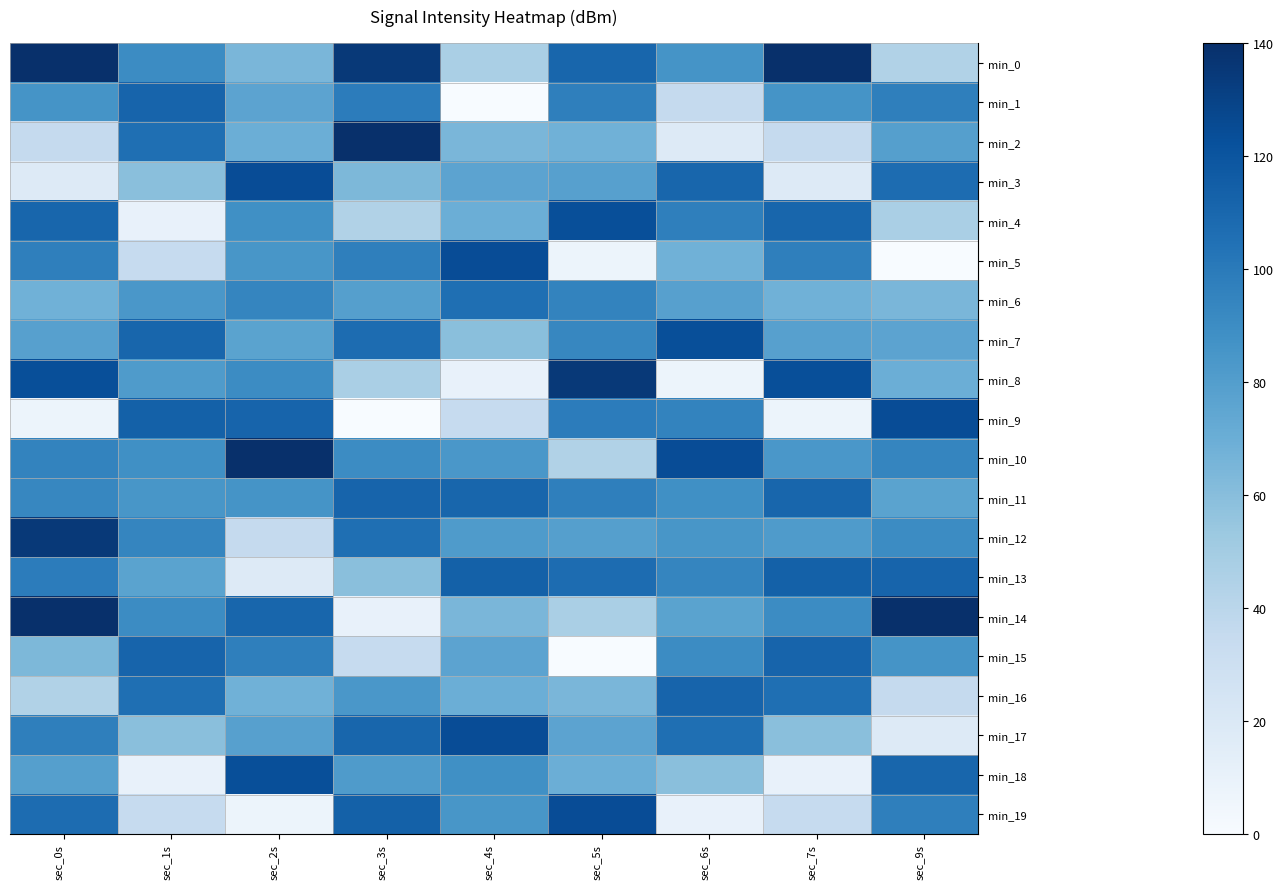

At which category does the chart reach its peak across all series?

sec_0s